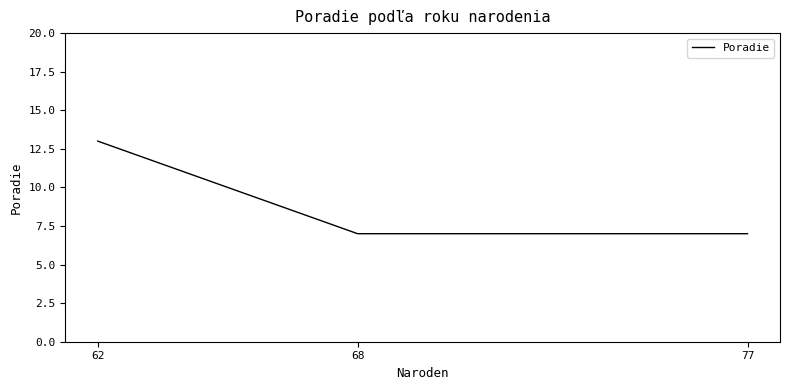

Read the value at 62.

13